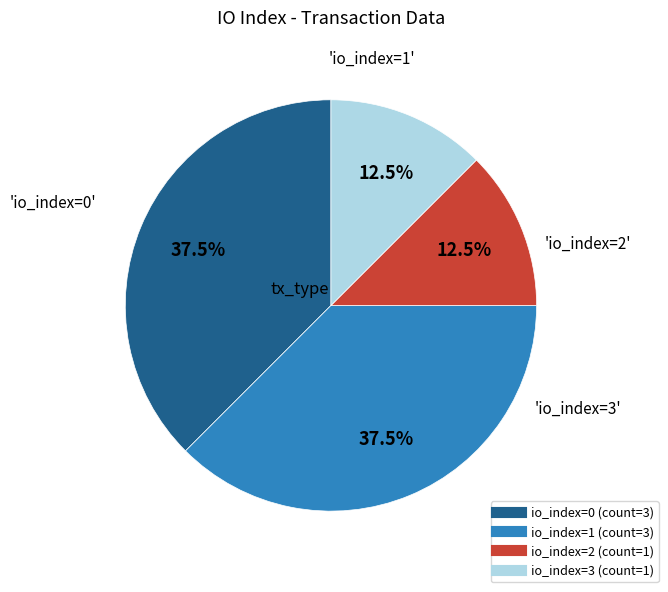

To the nearest percent, what is the average slice percentage?

25%